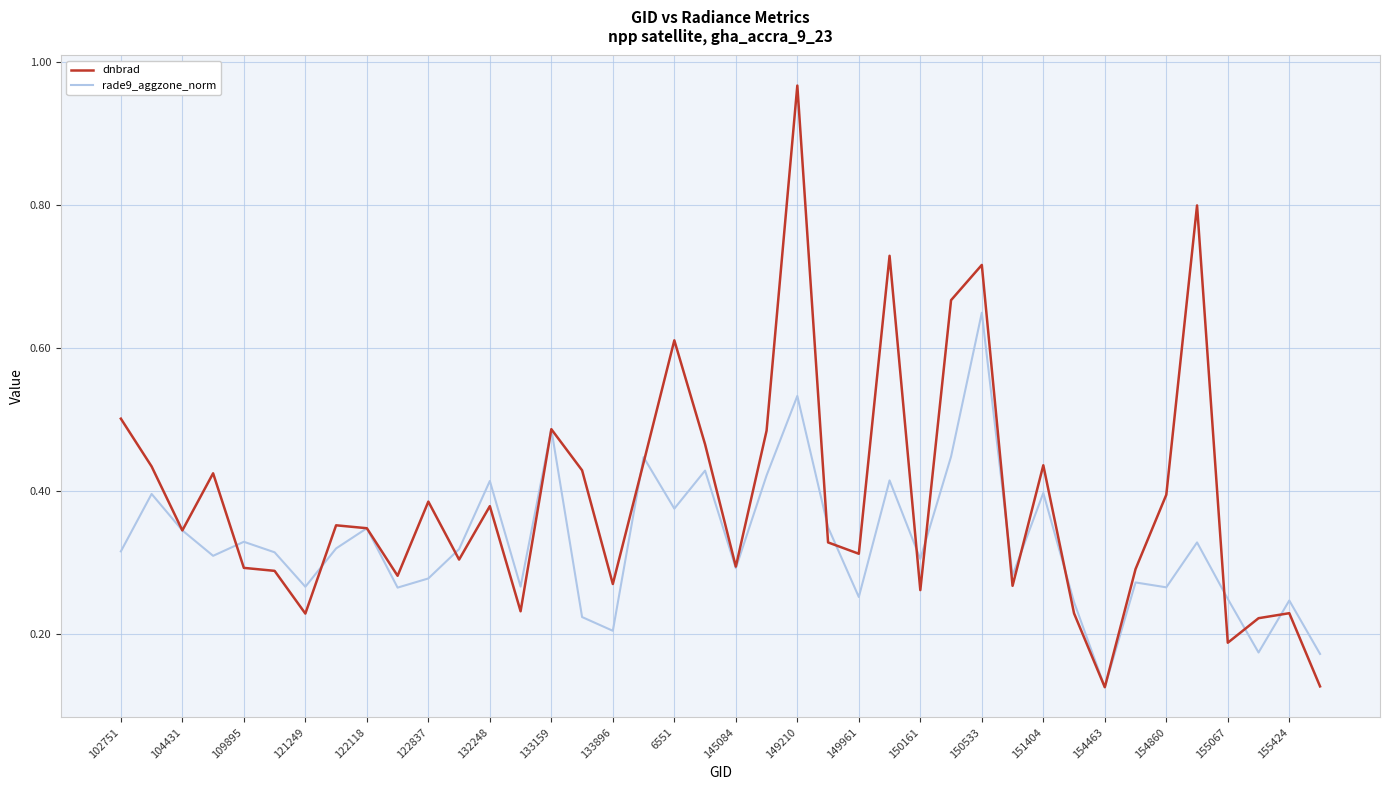

Which series has the largest total across all categories?

dnbrad